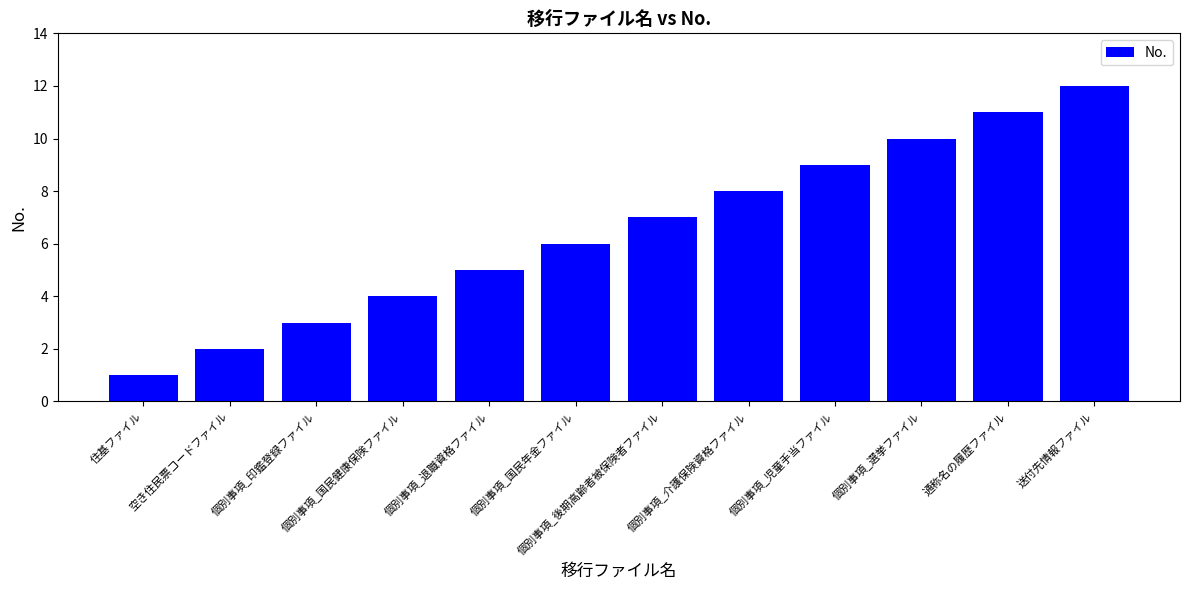

How many values are below 7?

6